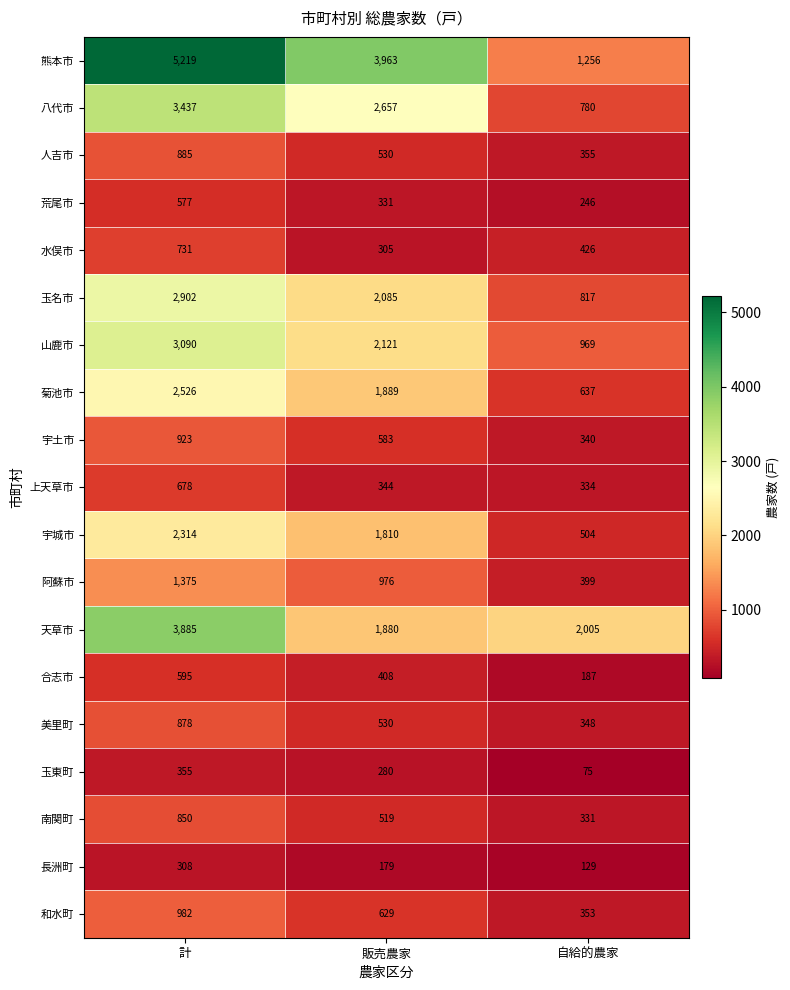

What is the sum of all 水俣市 values?

1462